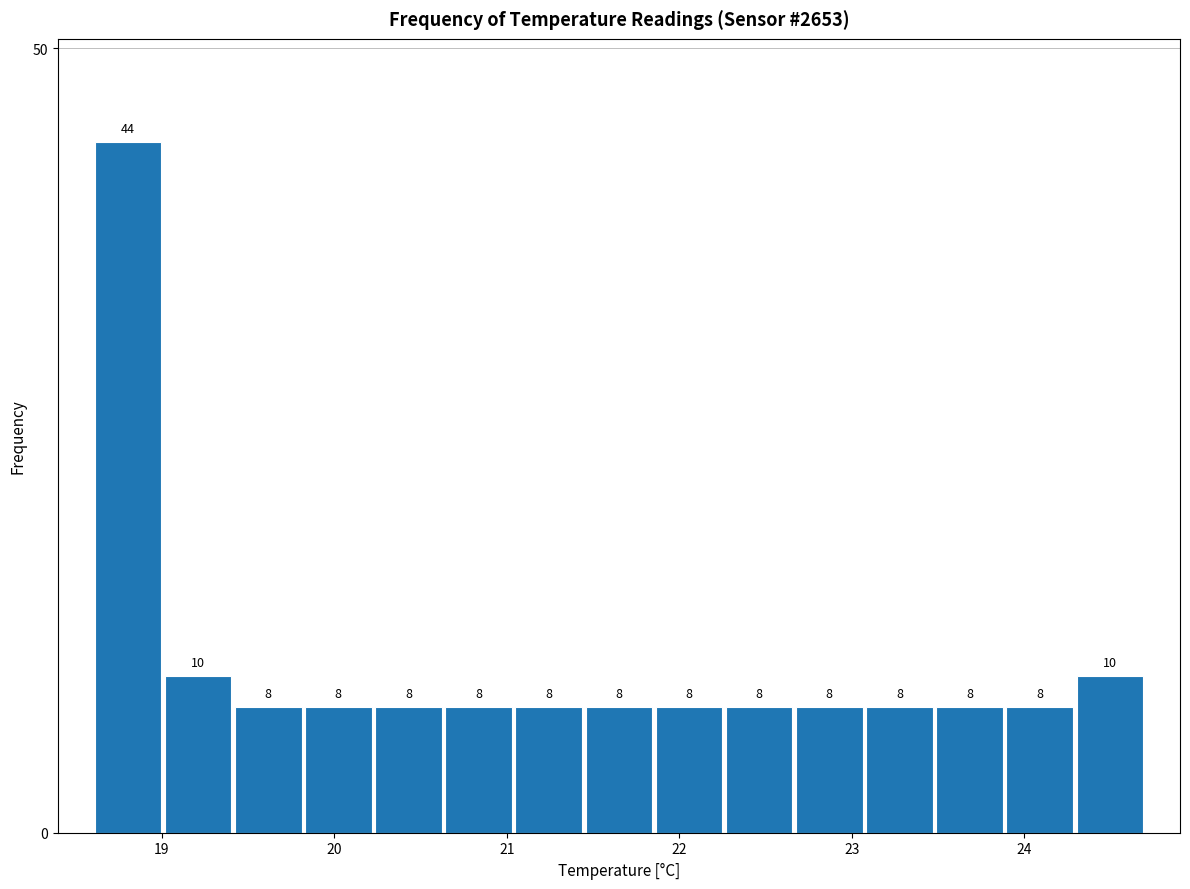

Reading left to right, list every bar in this chart as the range it spans on the x-axis followed by its height. The bar edges are not printed on the chart, so give them approximately, as read against the axis.

18.6 to 19.0: 44
19.0 to 19.4: 10
19.4 to 19.8: 8
19.8 to 20.2: 8
20.2 to 20.6: 8
20.6 to 21.0: 8
21.0 to 21.4: 8
21.4 to 21.9: 8
21.9 to 22.3: 8
22.3 to 22.7: 8
22.7 to 23.1: 8
23.1 to 23.5: 8
23.5 to 23.9: 8
23.9 to 24.3: 8
24.3 to 24.7: 10